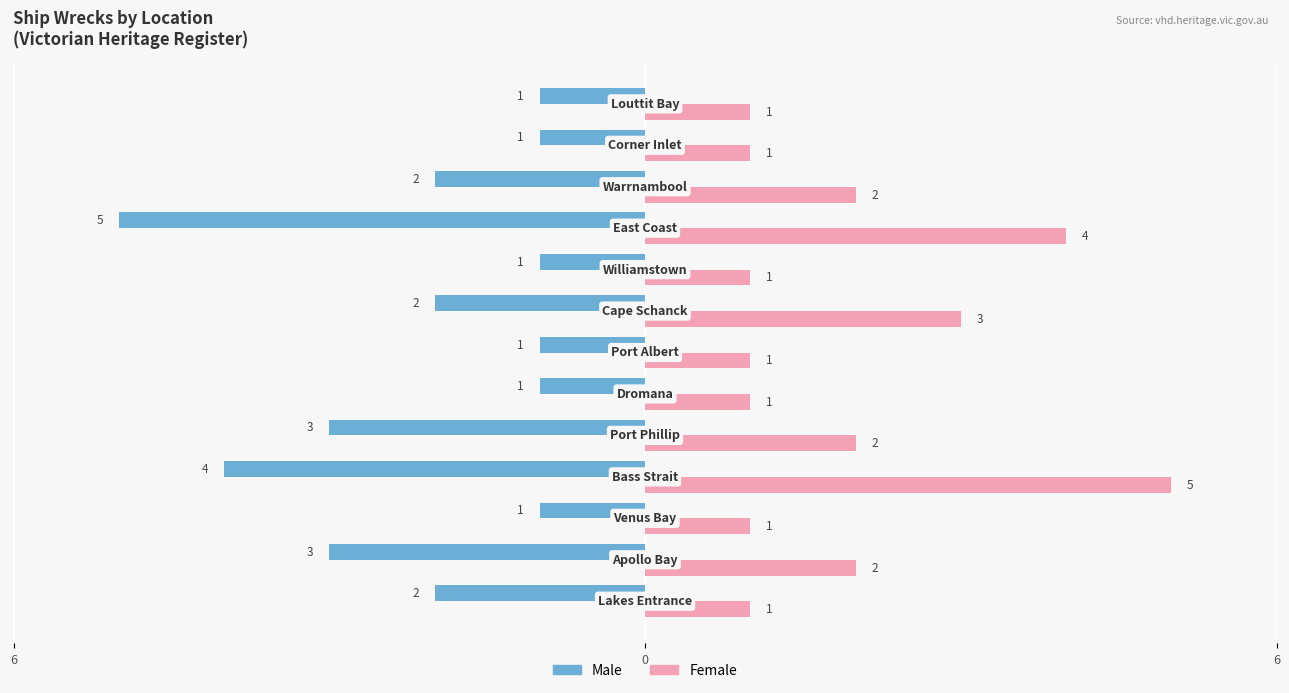

What are all the series names shown in the legend?

Male, Female